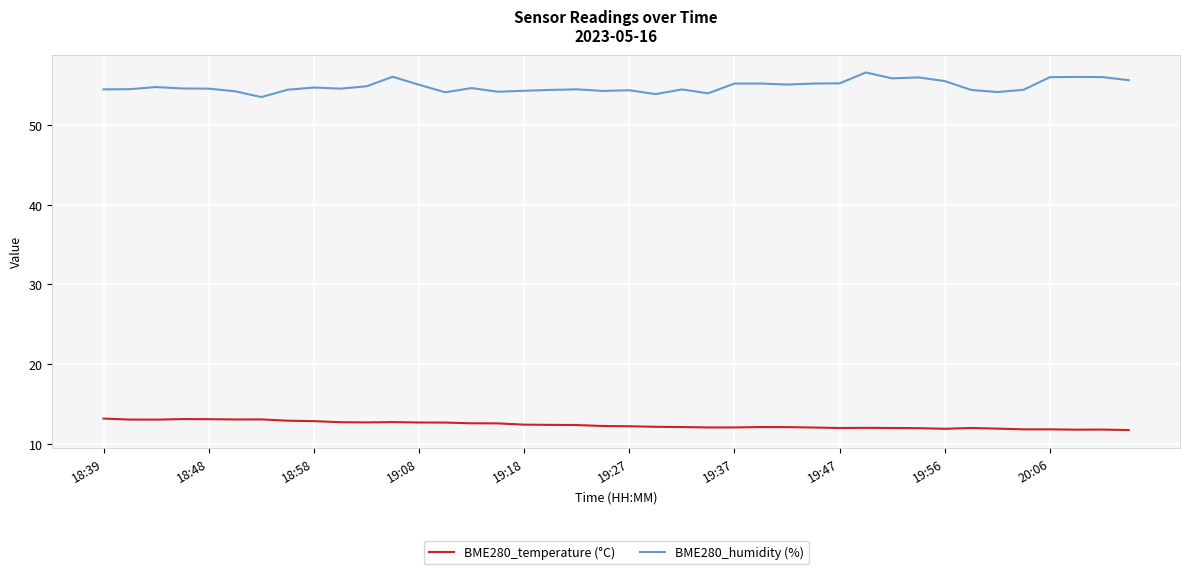

True or false: BME280_humidity (%) and BME280_temperature (°C) cross at least once.

False